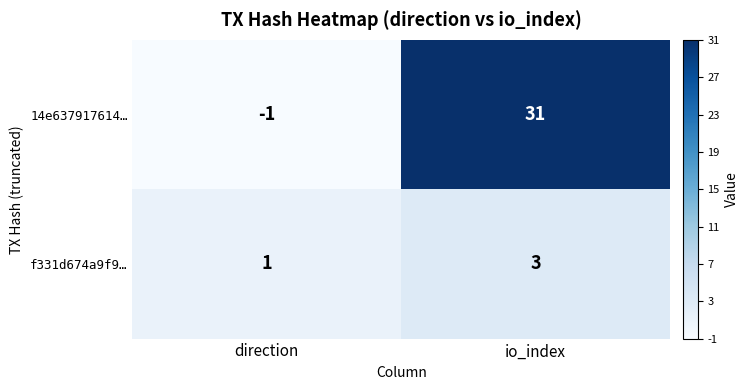

Which label corresponds to the smallest value in the chart?

direction